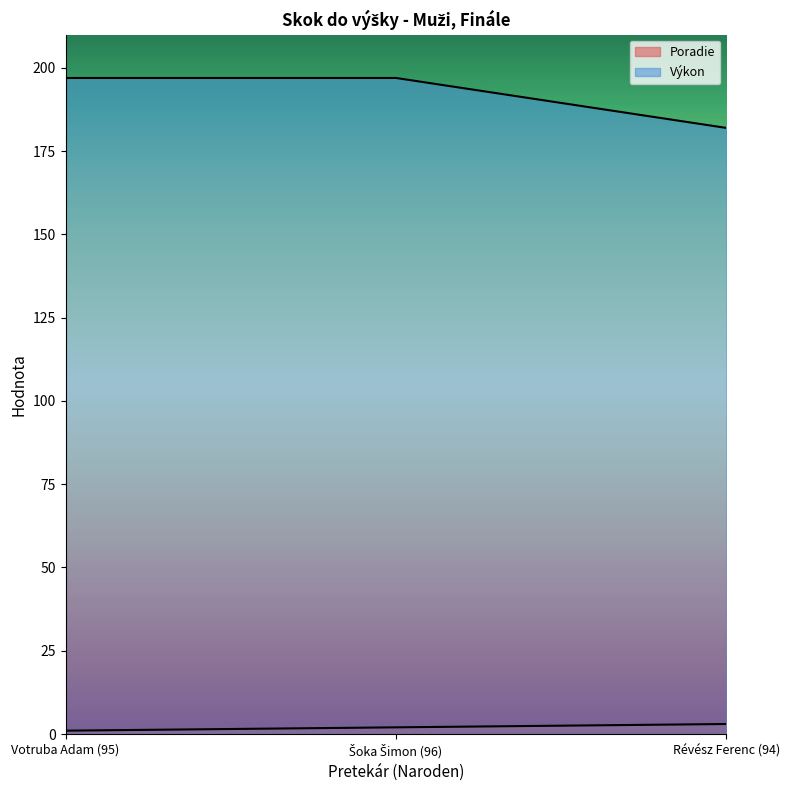

Rank the series by their average value, from lowest to highest.

Poradie, Výkon